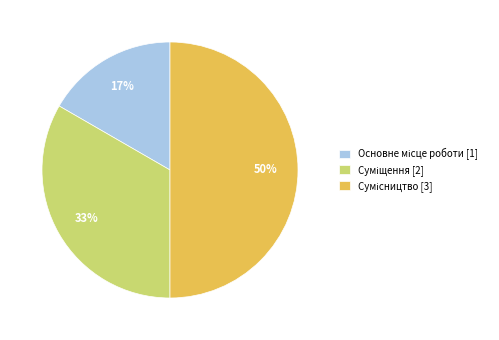

How many segments does this pie chart have?

3